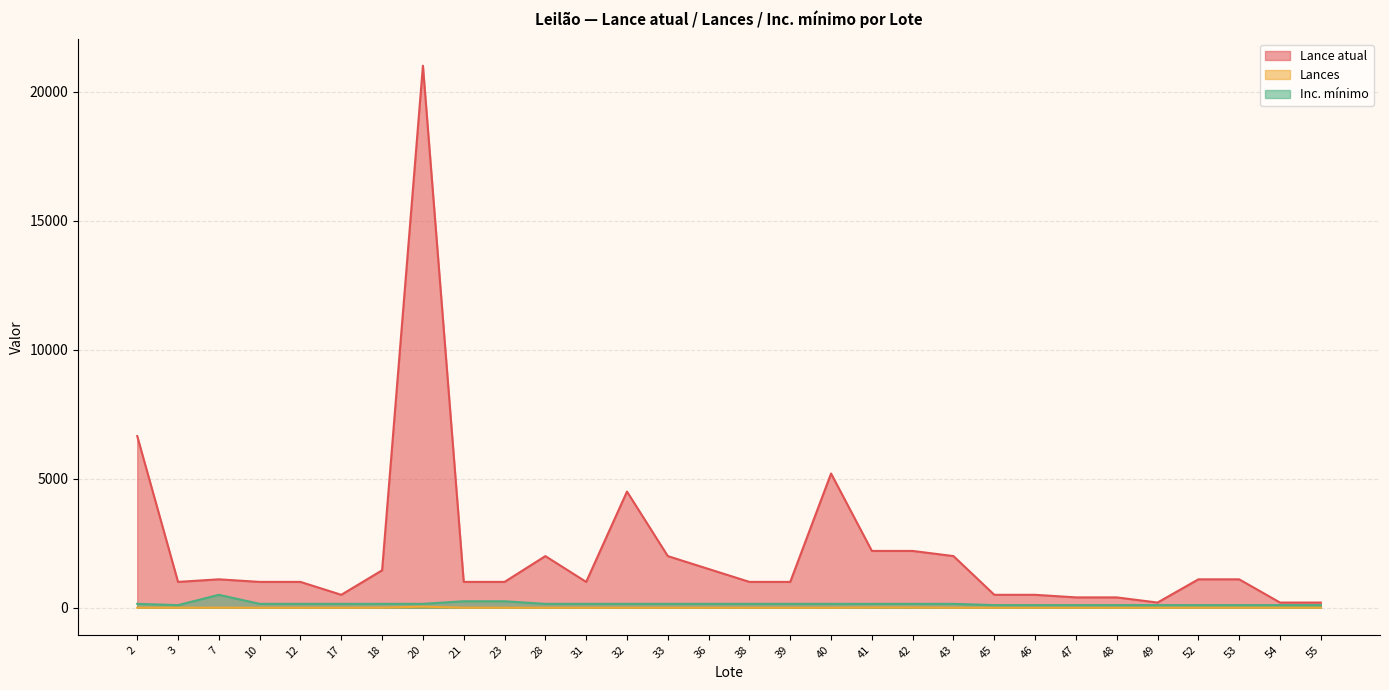

What value does the Inc. mínimo series have at 40, to the nearest 5?

150